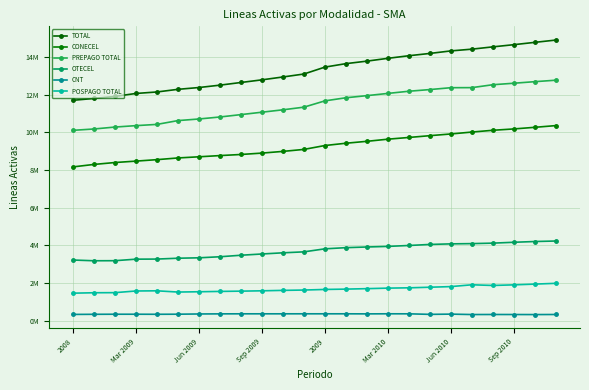

Is this an area chart (filled region under the line)?

No